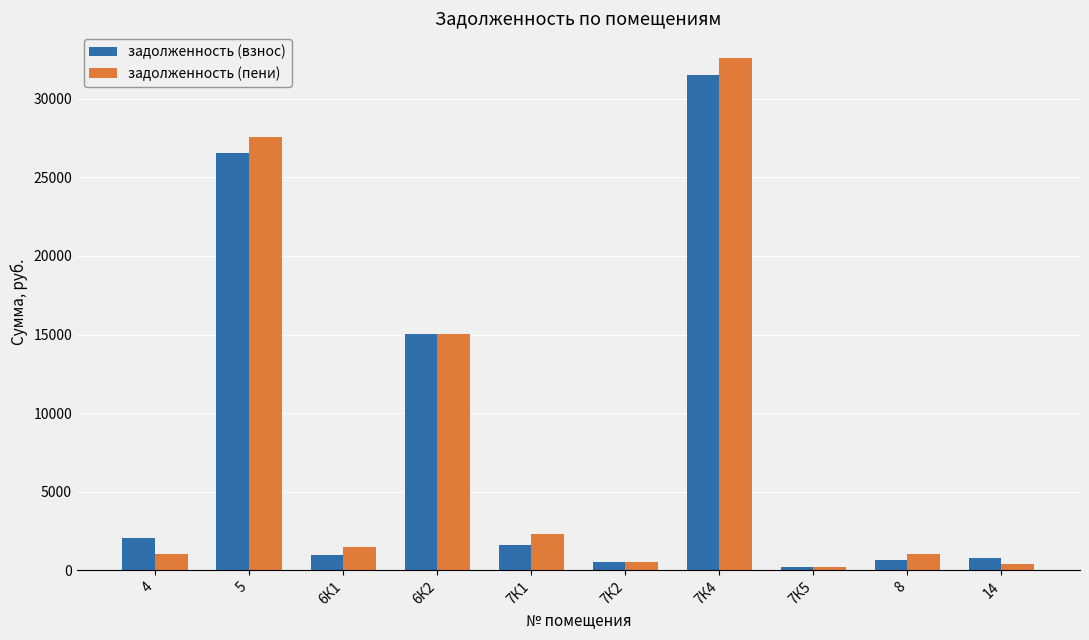

Which series changed the most between 5 and 7К2?

задолженность (пени)